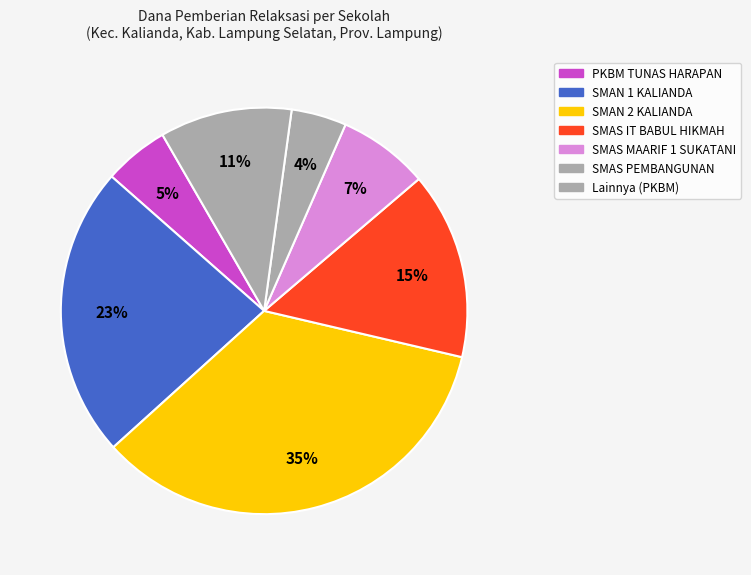

How many slices are in this pie chart?

7